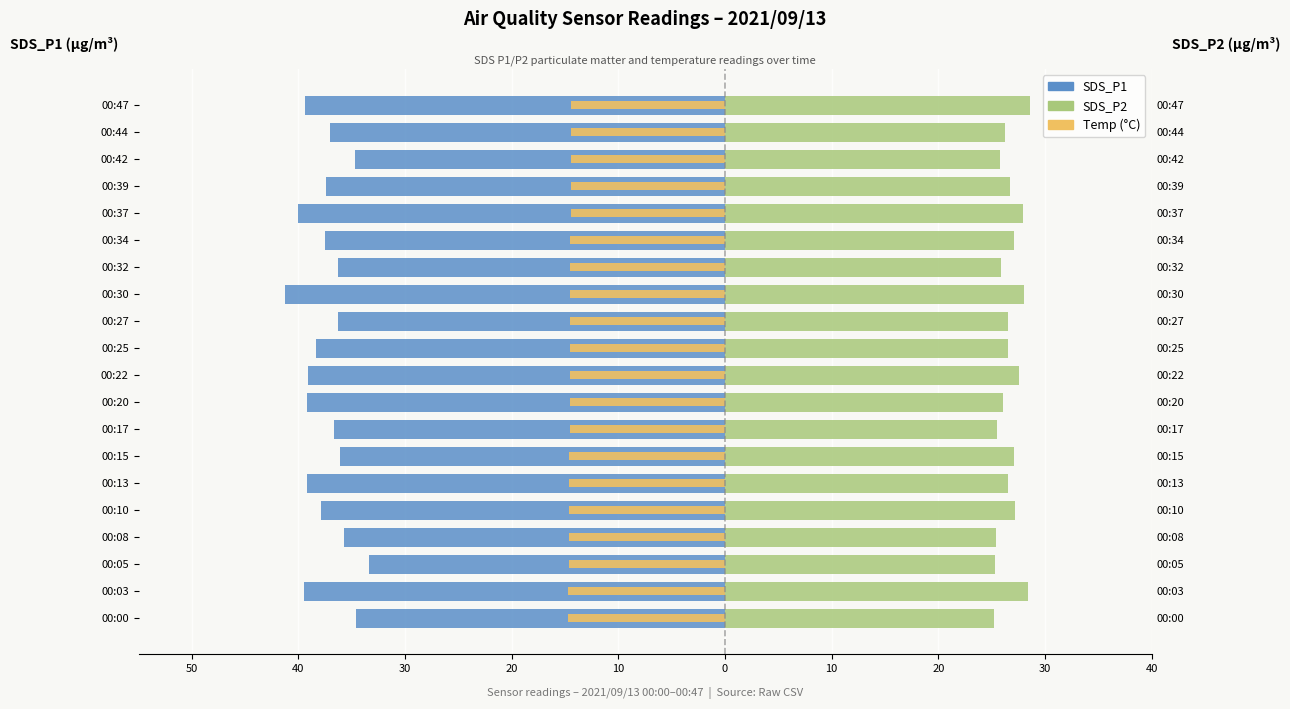

What is the smallest value displayed?

-41.2